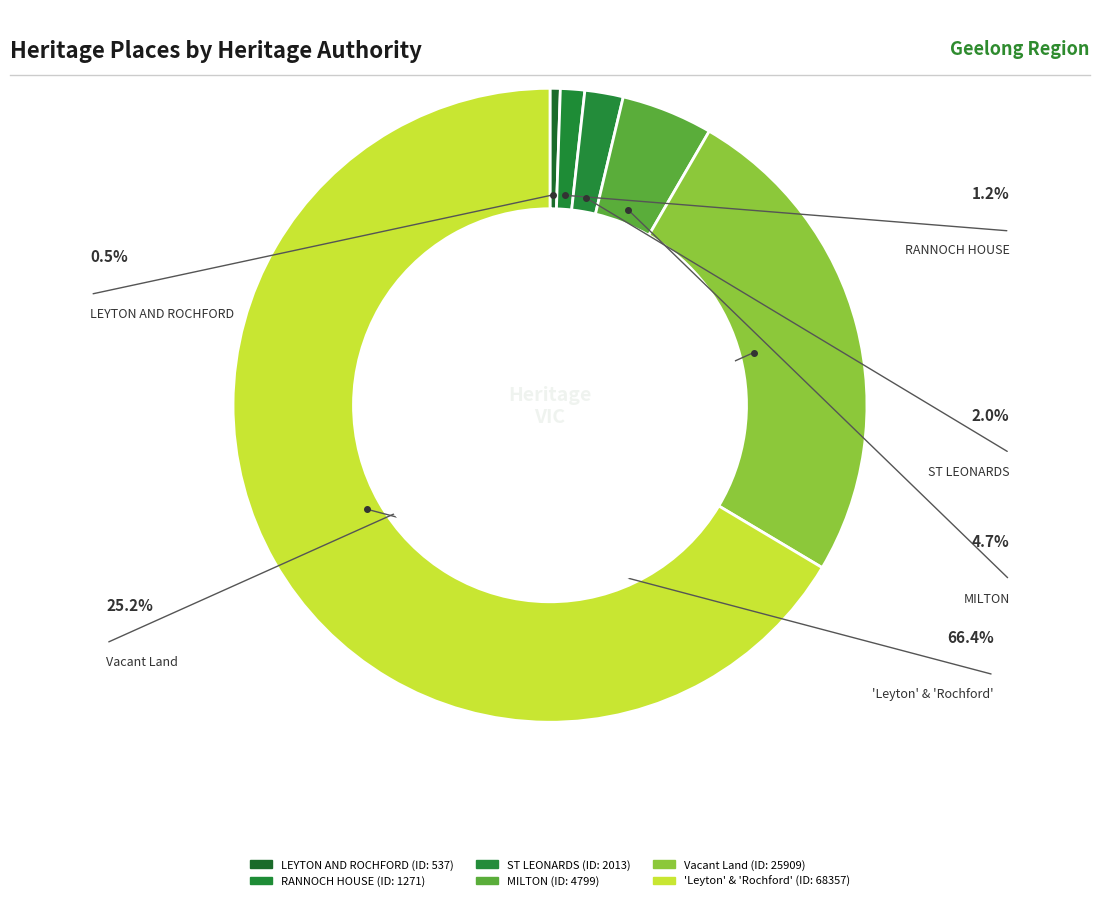

What is the smallest slice in the pie chart?

LEYTON AND ROCHFORD